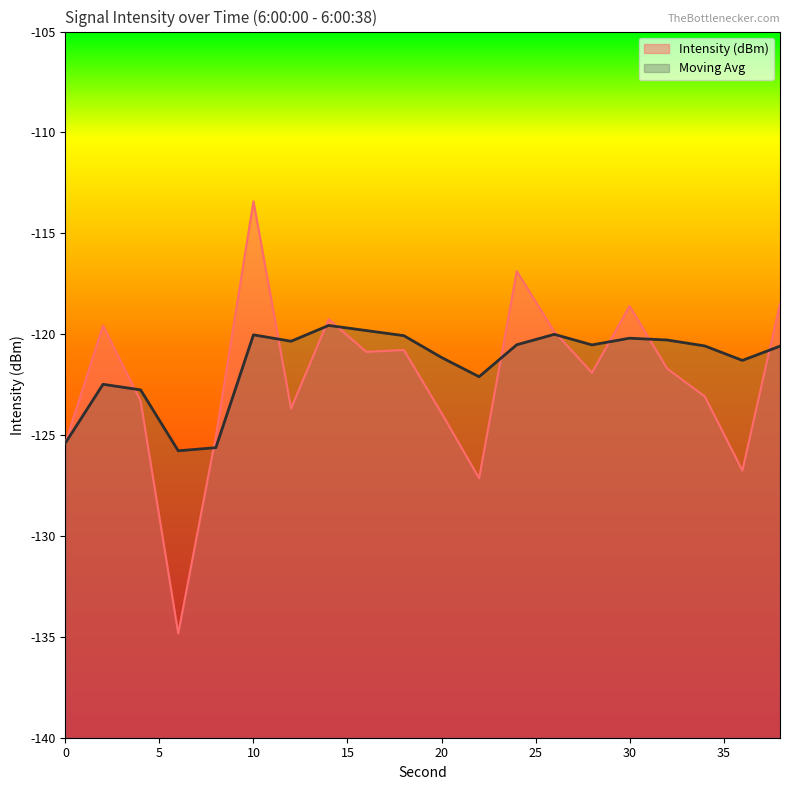

How many values in the Intensity (dBm) series are below -121?

11